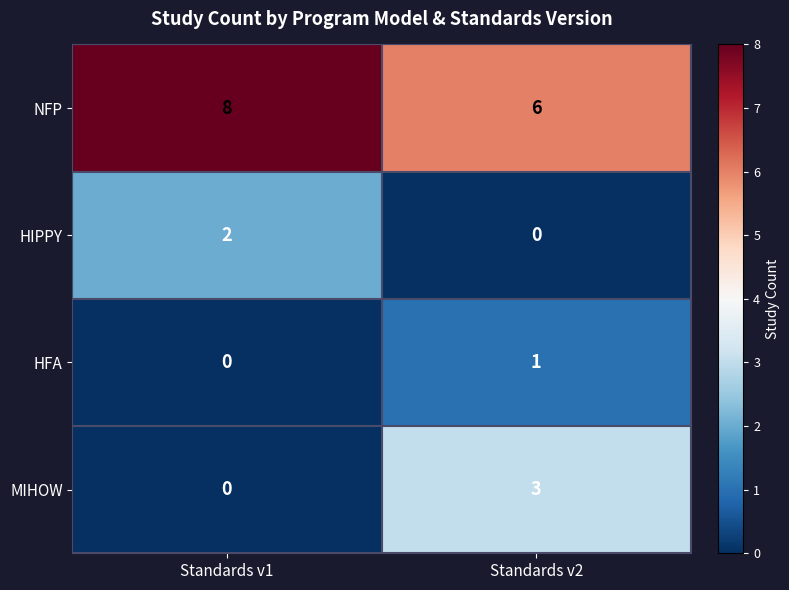

List the labels in order of MIHOW value, largest first.

Standards v2, Standards v1